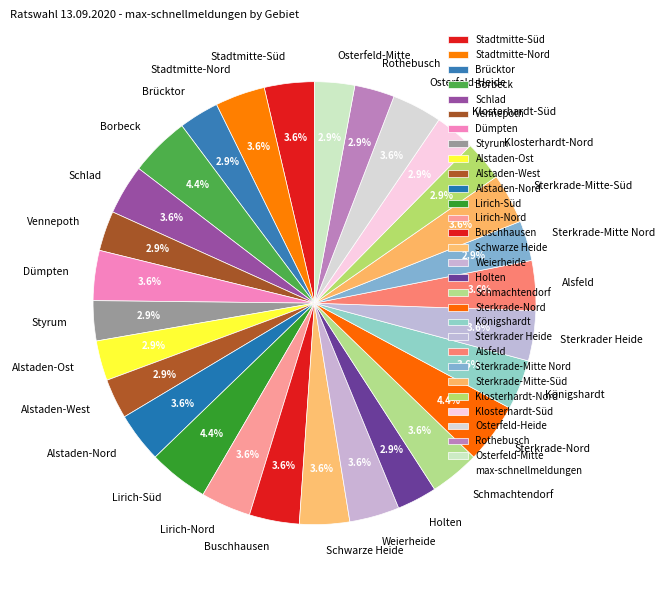

What is the total percentage of Osterfeld-Heide and Vennepoth?

6.6%